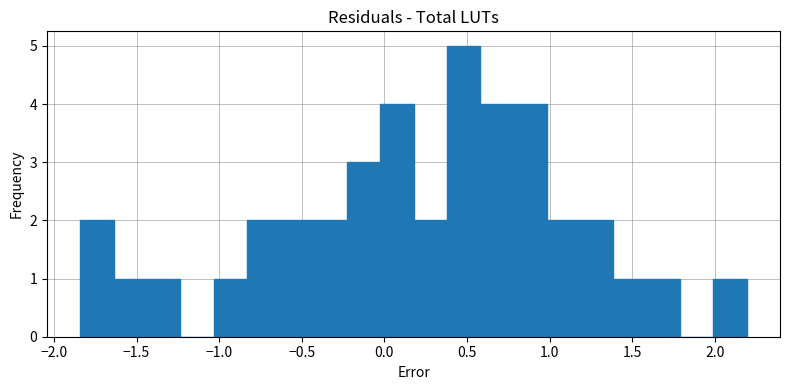

Reading left to right, list every bar in this chart as the range it spans on the x-axis followed by its height. Neither the bar edges nor the heights are printed on the chart, so give them approximately, as read against the axes.

-1.85 to -1.65: 2
-1.65 to -1.45: 1
-1.45 to -1.25: 1
-1.25 to -1.05: 0
-1.05 to -0.85: 1
-0.85 to -0.65: 2
-0.65 to -0.45: 2
-0.45 to -0.25: 2
-0.25 to -0.05: 3
-0.05 to 0.20: 4
0.20 to 0.40: 2
0.40 to 0.60: 5
0.60 to 0.80: 4
0.80 to 1.00: 4
1.00 to 1.20: 2
1.20 to 1.40: 2
1.40 to 1.60: 1
1.60 to 1.80: 1
1.80 to 2.00: 0
2.00 to 2.20: 1